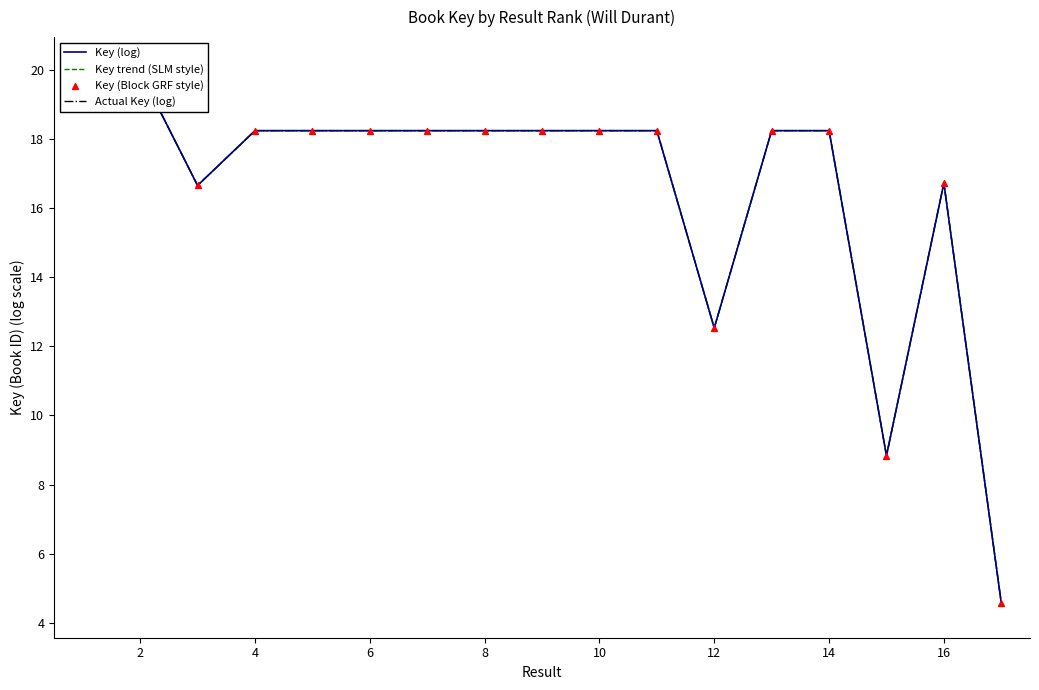

What are all the series names shown in the legend?

Key (log), Key trend (SLM style), Actual Key (log), Key (Block GRF style)